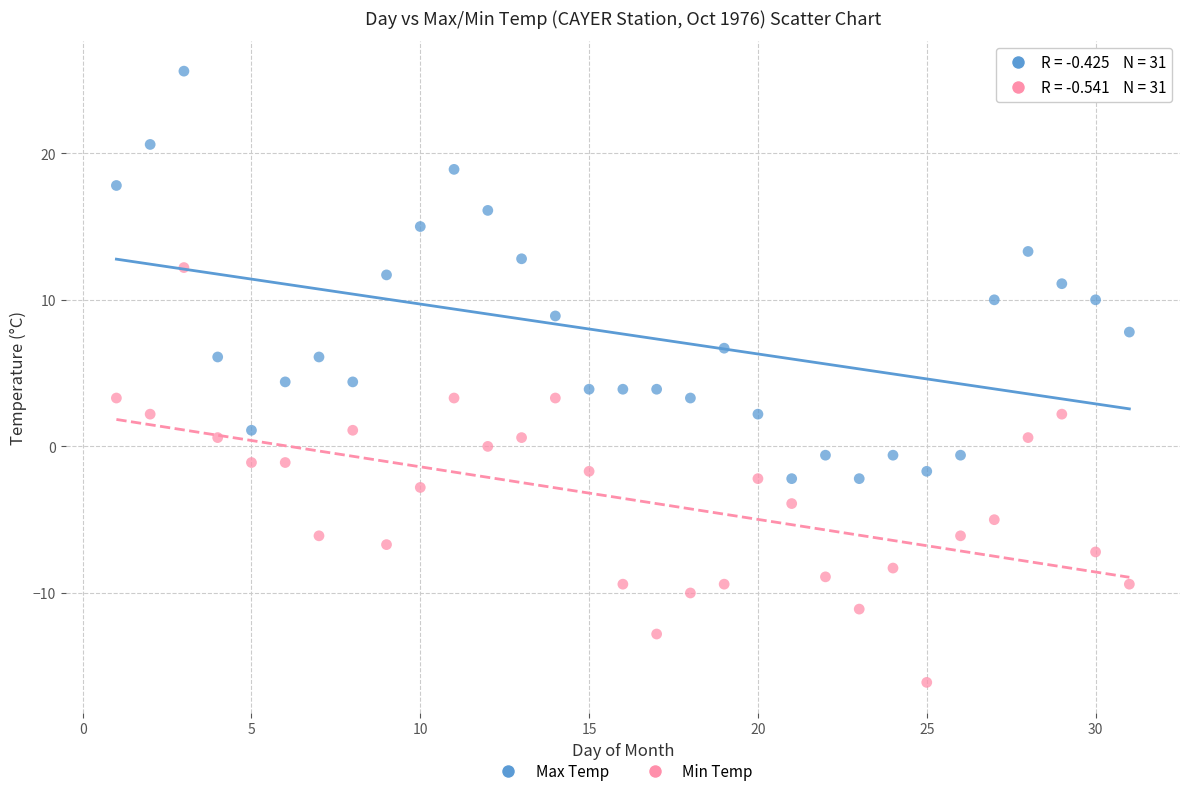

What are all the series names shown in the legend?

Max Temp, Min Temp